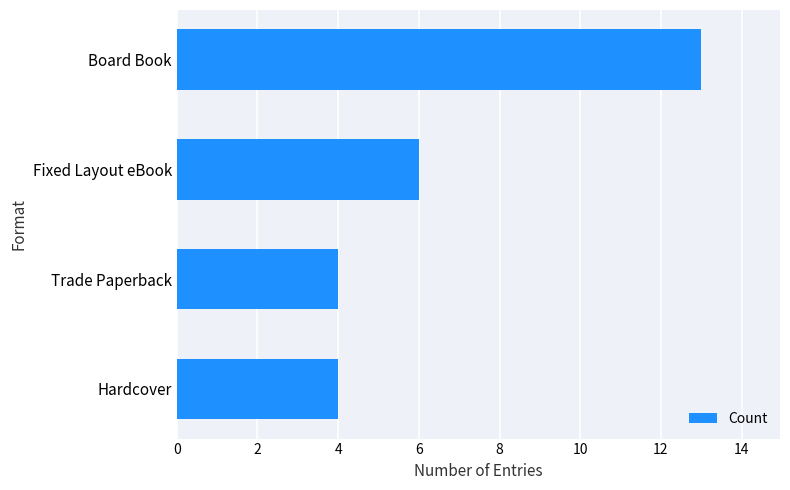

How many data points are less than 6?

2